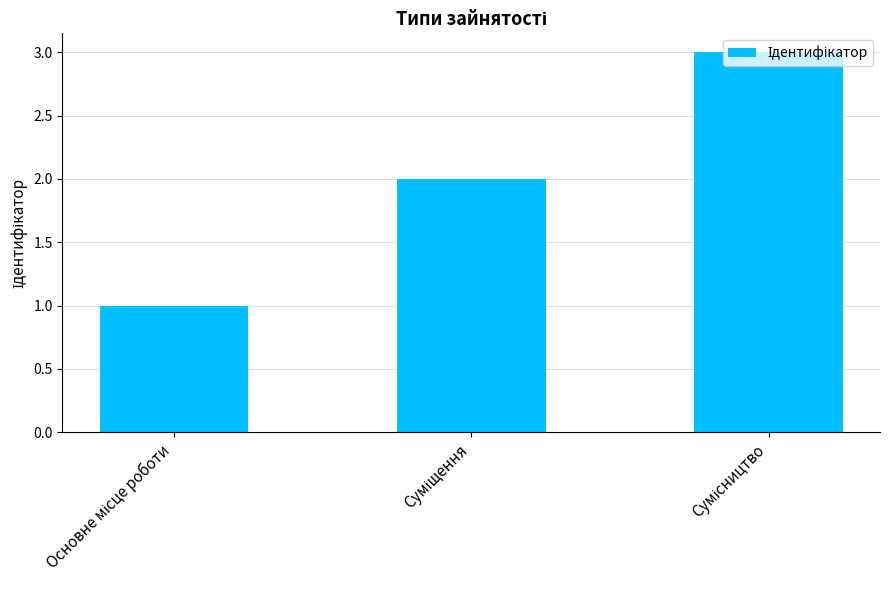

How many data points are less than 2?

1